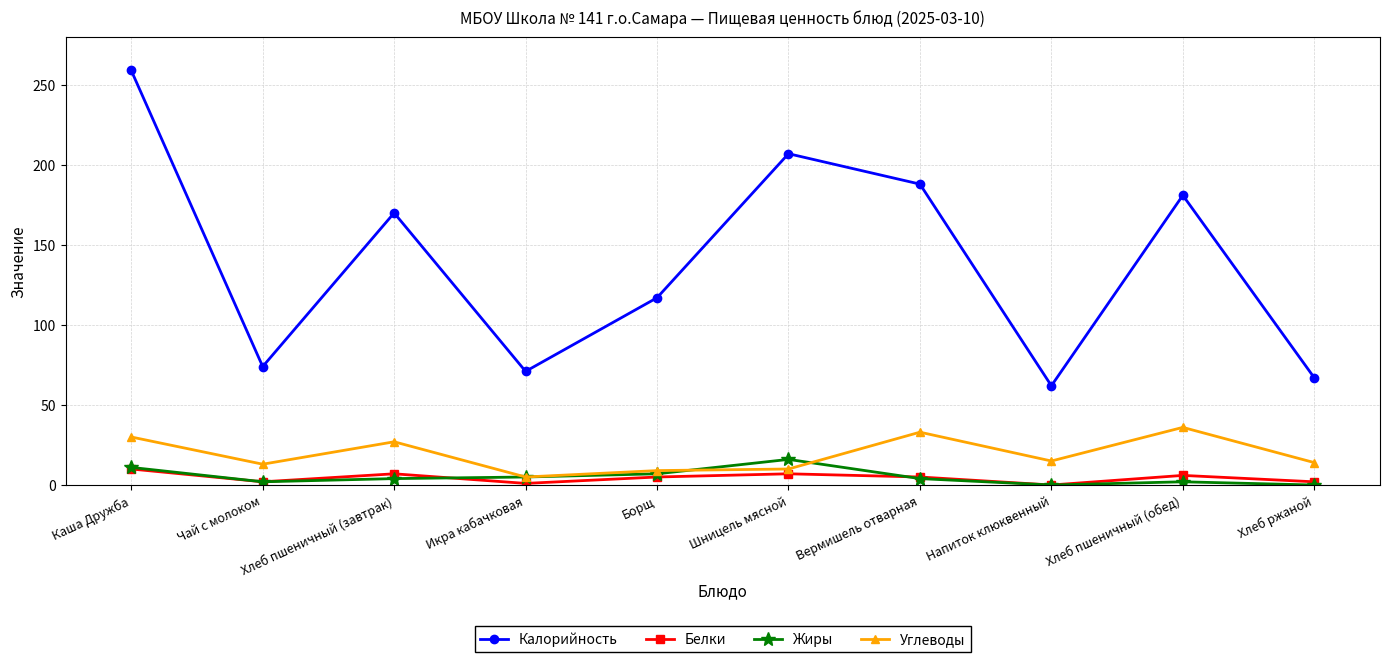

How many interior local valleys does the Калорийность series have?

3